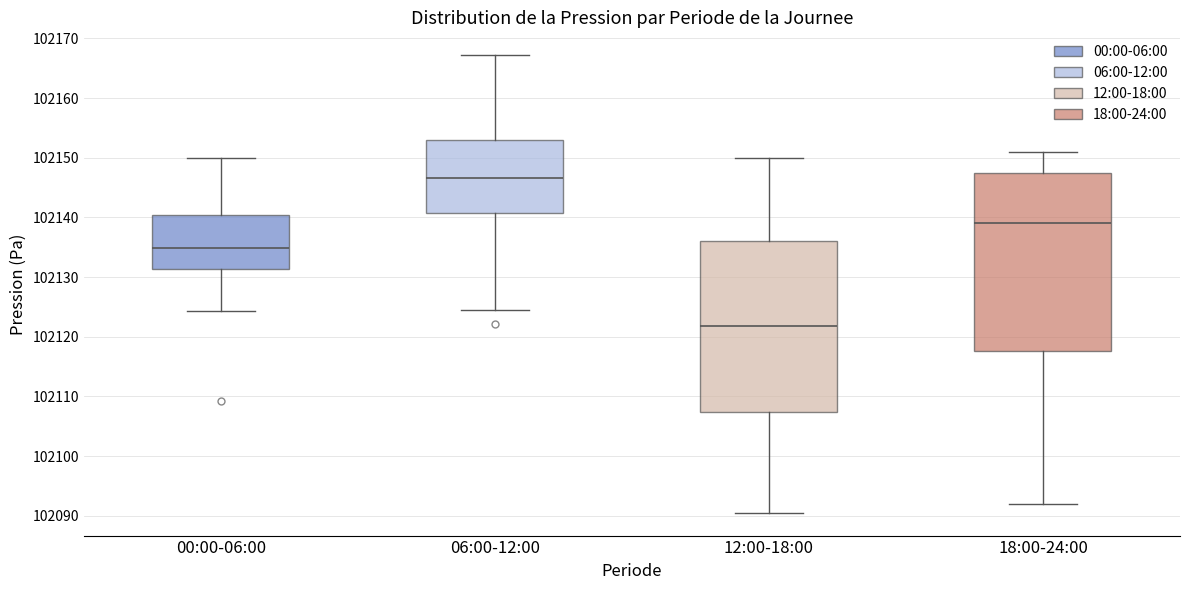

Which box has the highest median line?

06:00-12:00